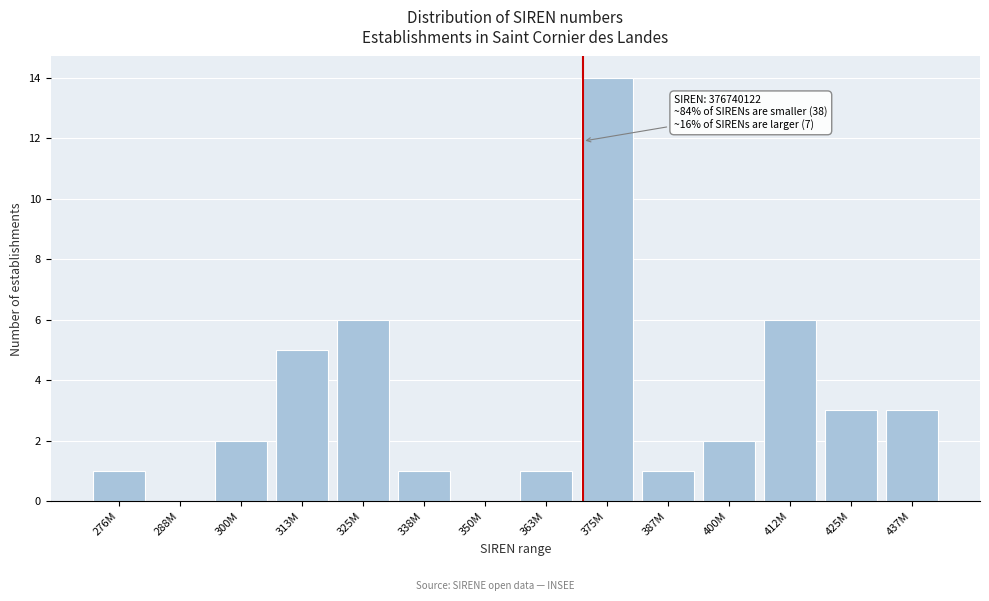

Reading left to right, extract all data points from this chart.

276M=1	288M=0	300M=2	313M=5	325M=6	338M=1	350M=0	363M=1	375M=14	387M=1	400M=2	412M=6	425M=3	437M=3